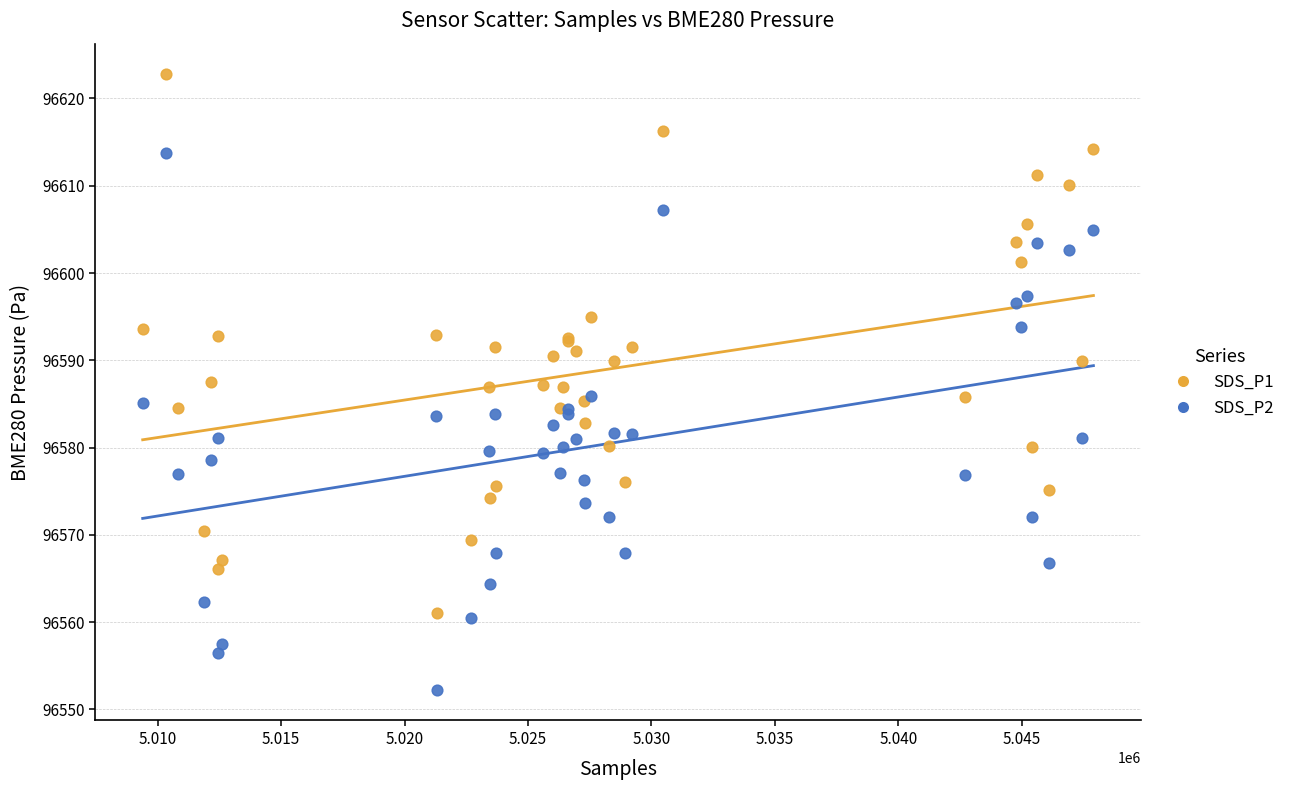

Which series has the widest spread of Y values?

SDS_P1